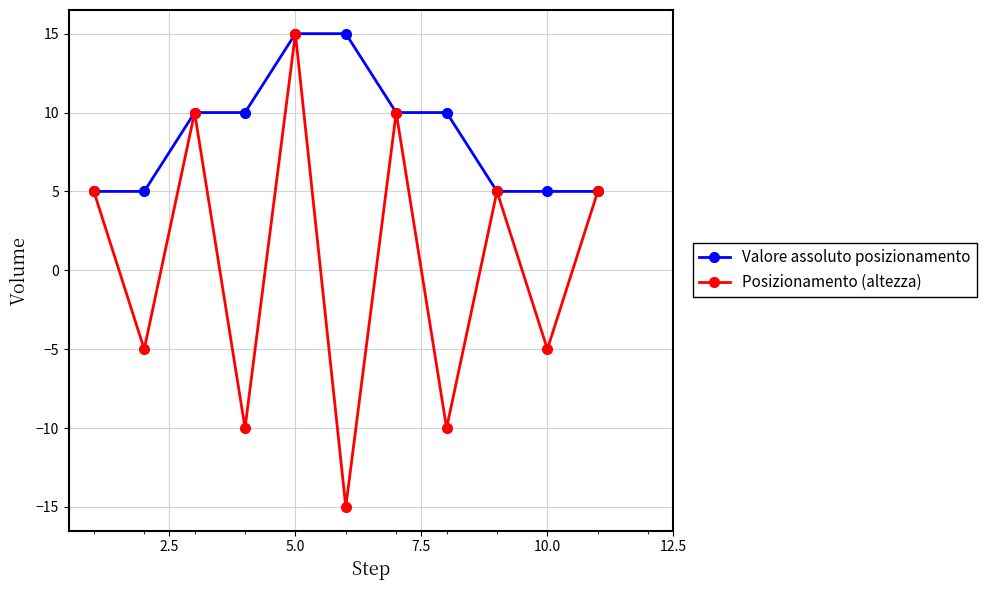

Which series has the largest range (max minus min)?

Posizionamento (altezza)